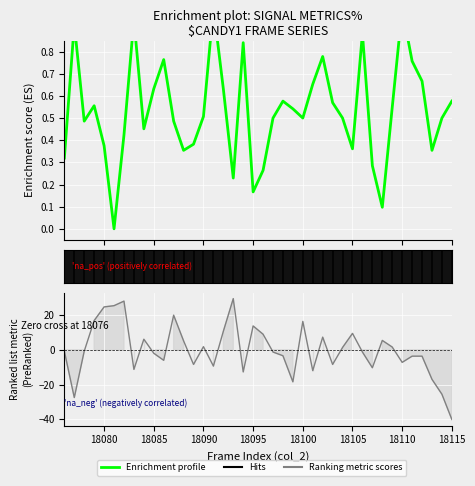

True or false: col_519 has a value of 0.7 at 18097.

False